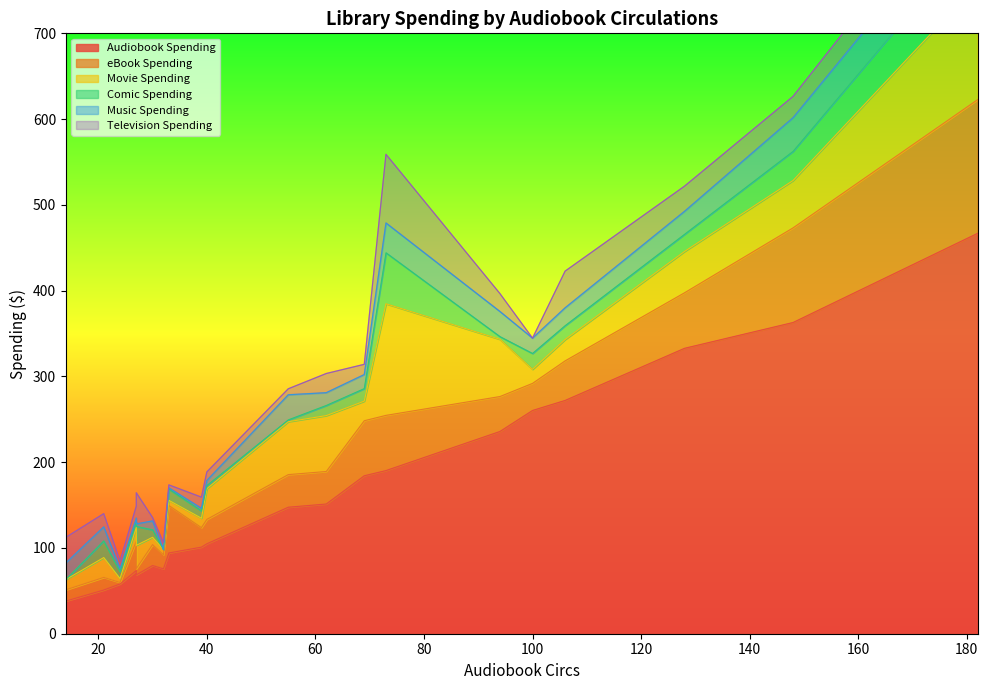

Reading left to right, extract all data points from this chart.

Audiobook Spending: 30=79.5	40=104.8	21=50.9	32=75.6	27=73.7	24=58.0	128=332.8	55=147.5	69=184.2	182=466.8	62=151.2	27=68.7	33=94.2	14=38.1	73=190.2	94=235.8	100=260.3	106=272.0	39=101.0	148=362.9
eBook Spending: 30=24.5	40=28.4	21=14.7	32=16.5	27=34.3	24=1.8	128=64.7	55=38.0	69=64.2	182=155.8	62=37.9	27=7.2	33=55.4	14=13.1	73=64.4	94=40.7	100=31.6	106=46.1	39=22.8	148=110.3
Movie Spending: 30=8.5	40=35.7	21=23.2	32=6.0	27=15.9	24=4.5	128=48.2	55=61.7	69=22.9	182=134.9	62=65.2	27=27.2	33=6.0	14=11.9	73=130.1	94=66.7	100=16.4	106=24.9	39=10.9	148=55.2
Comic Spending: 30=8.7	40=3.7	21=19.4	32=0.0	27=6.5	24=8.2	128=20.0	55=2.1	69=14.6	182=60.0	62=11.8	27=22.0	33=13.1	14=0.0	73=59.4	94=3.1	100=18.5	106=16.1	39=8.6	148=34.0
Music Spending: 30=10.4	40=6.0	21=16.4	32=0.0	27=4.5	24=3.5	128=26.8	55=29.3	69=16.4	182=45.7	62=14.9	27=3.0	33=1.5	14=19.4	73=34.8	94=29.3	100=17.9	106=20.9	39=3.0	148=39.2
Television Spending: 30=4.0	40=9.9	21=15.4	32=8.0	27=13.9	24=8.9	128=29.3	55=7.0	69=11.9	182=35.8	62=22.4	27=36.3	33=3.5	14=29.9	73=80.1	94=20.9	100=0.0	106=42.8	39=13.0	148=24.9